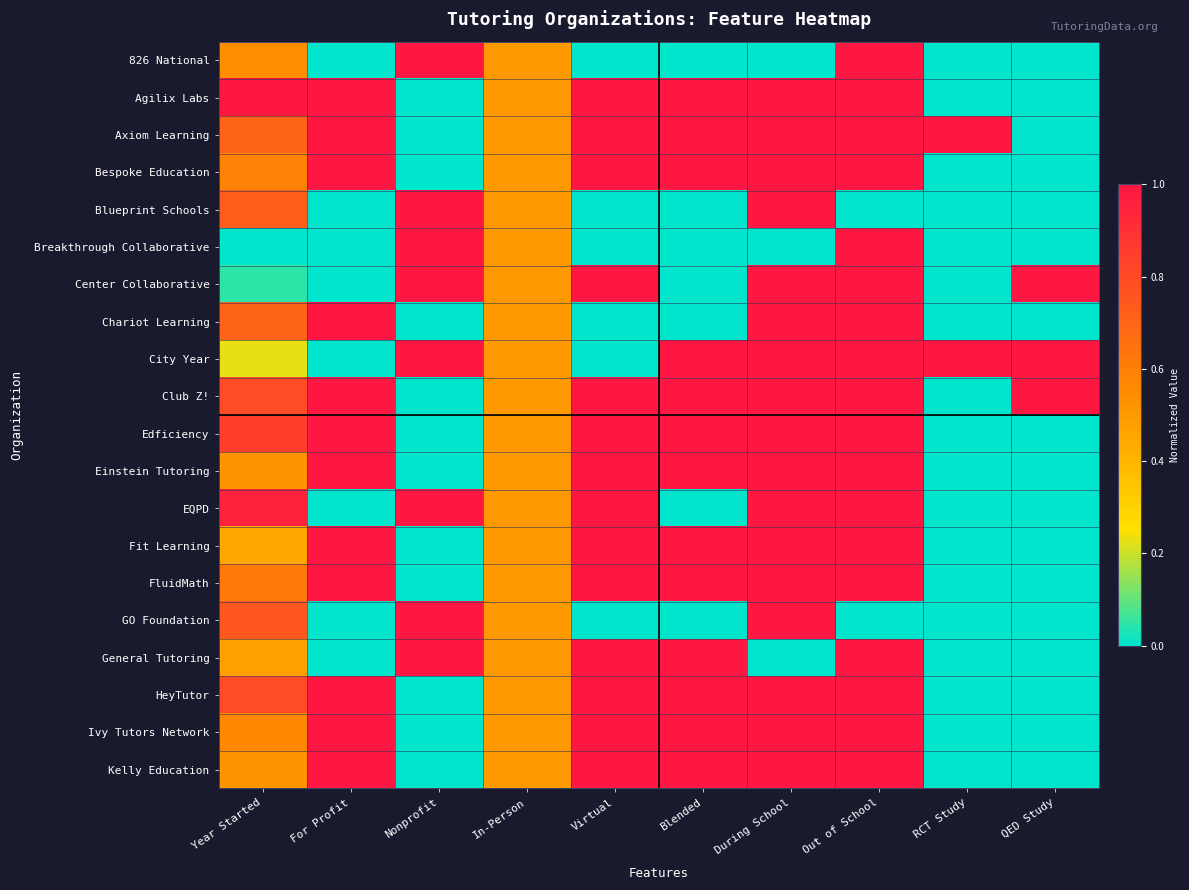

At how many categories does at least one series exceed 0?

10